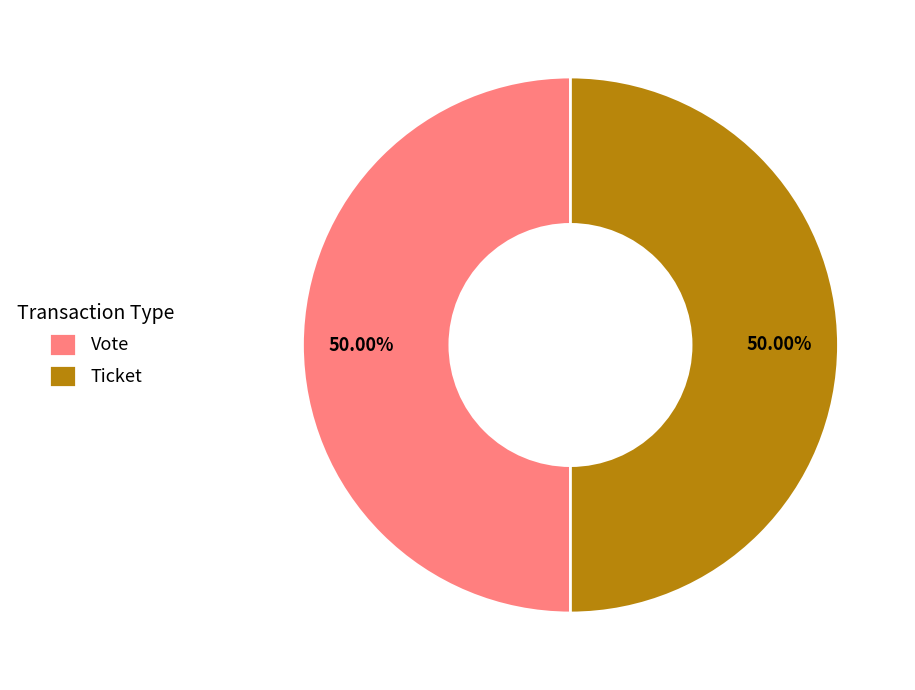

Do Vote and Ticket together represent more than half of the pie?

Yes